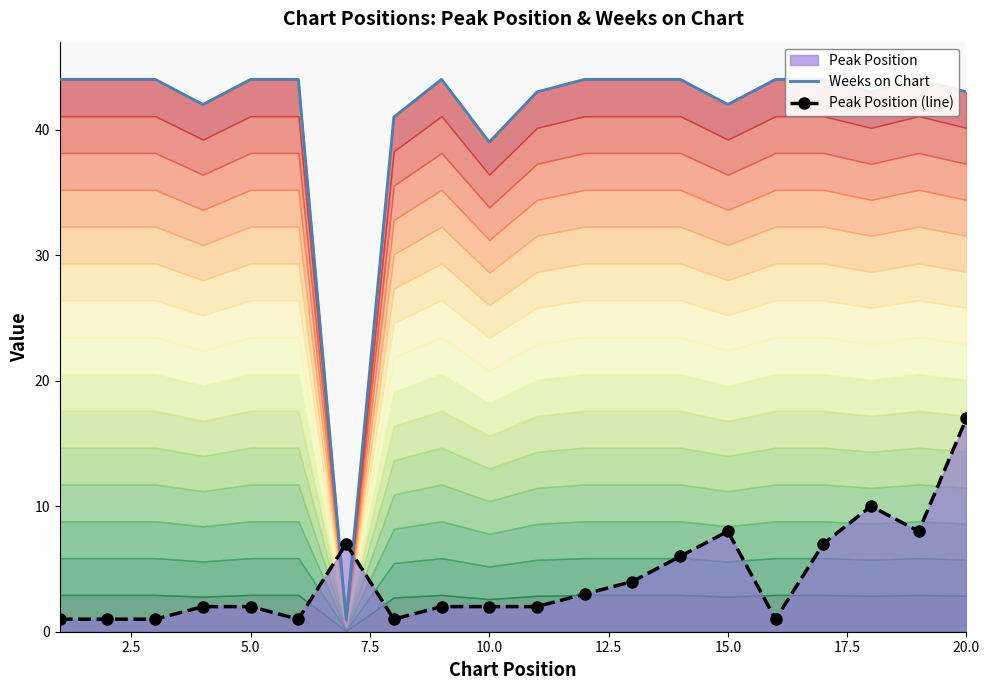

The value of Peak Position (line) at 20.0 is 28. True or false?

False